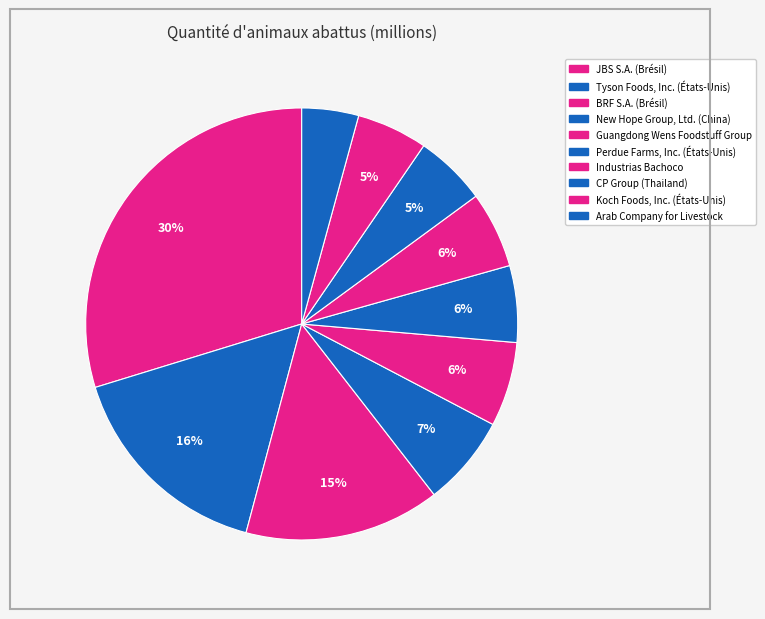

What is the total percentage of New Hope Group, Ltd. (China) and Guangdong Wens Foodstuff Group?

13.1%